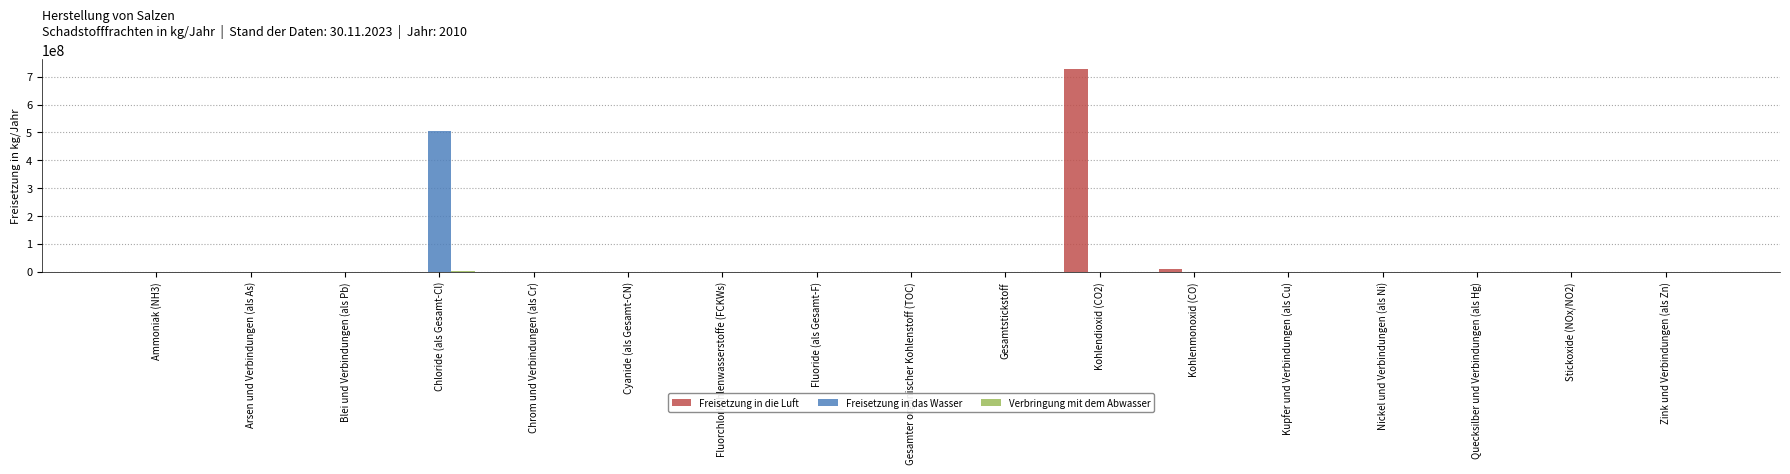

What is the greatest value displayed?

727000000